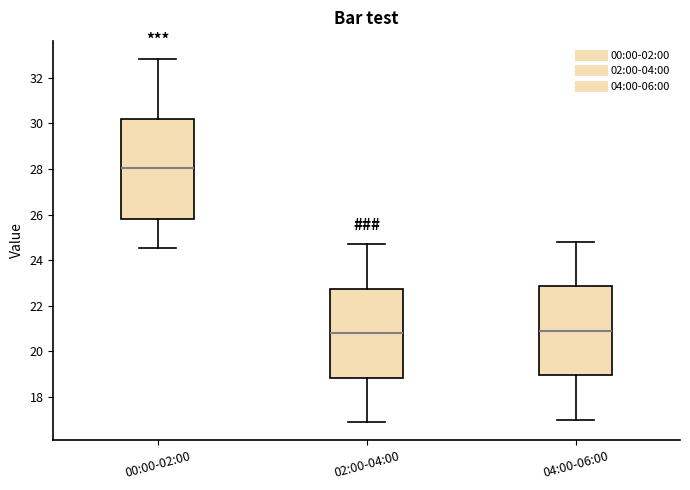

Which box's median line is the highest?

00:00-02:00